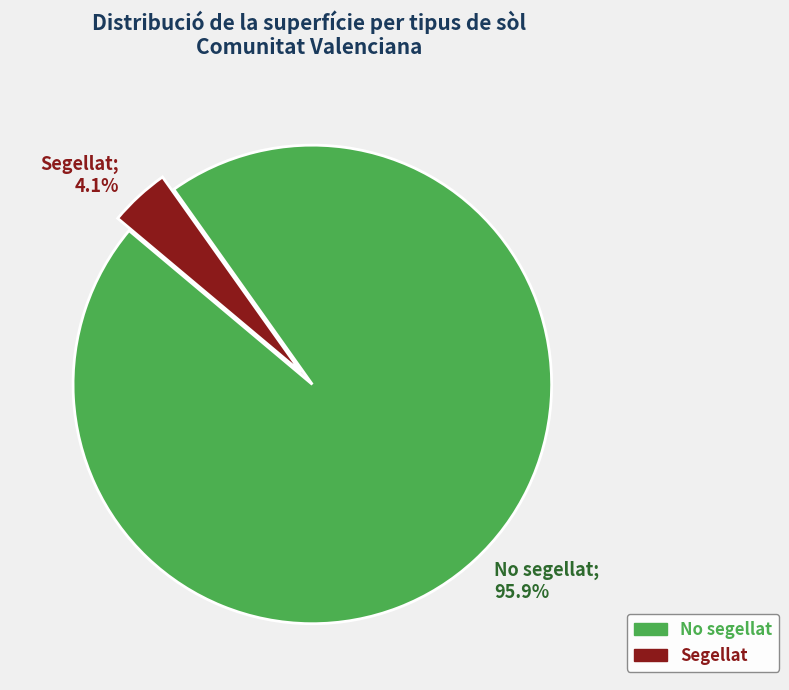

How many segments does this pie chart have?

2